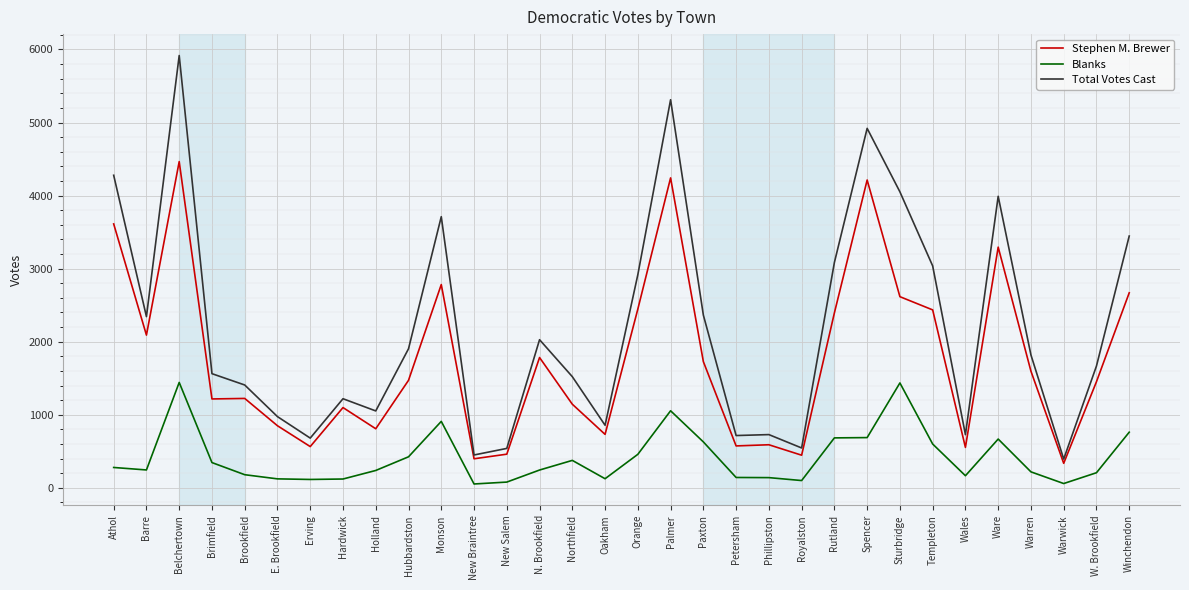

Is the value of Stephen M. Brewer at Palmer greater than the value of Blanks at Wales?

Yes